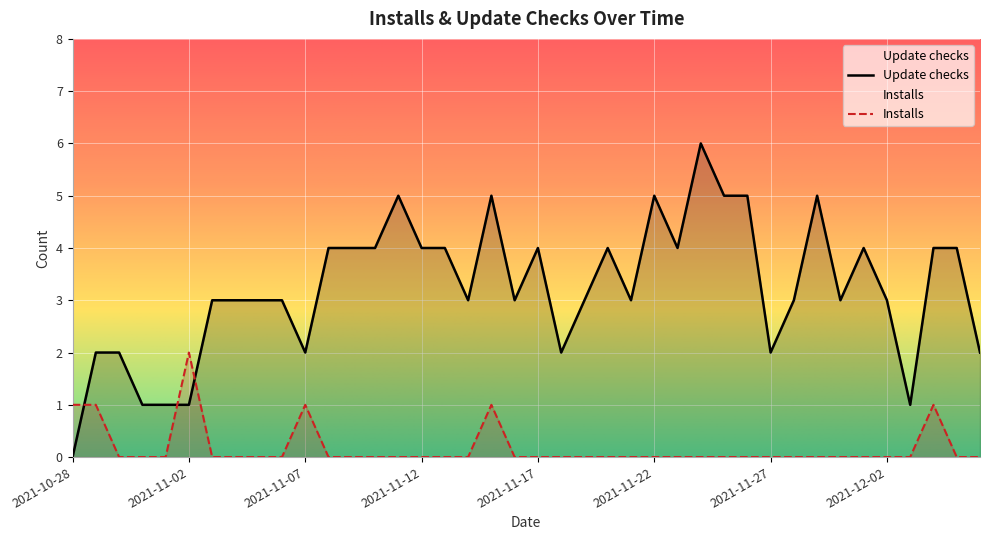

At which label does Update checks first exceed 3?

2021-11-08